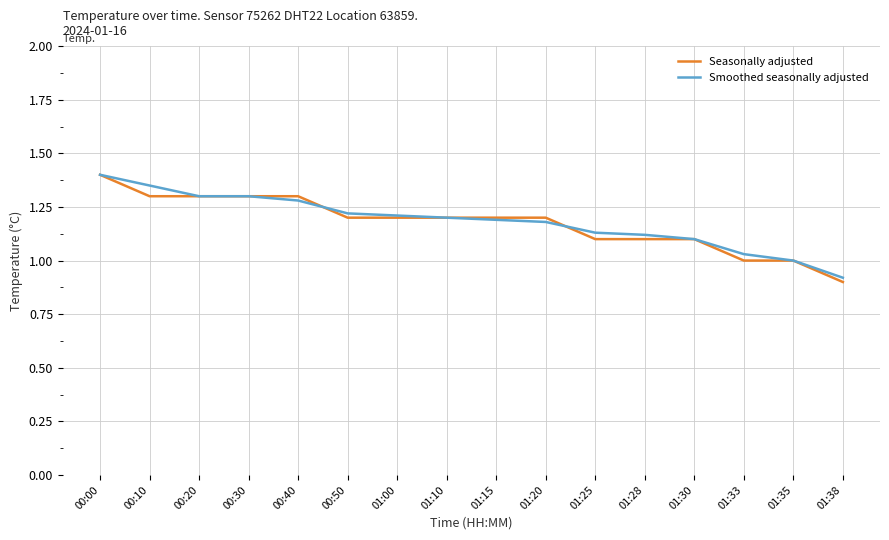

How many lines are shown in the chart?

2